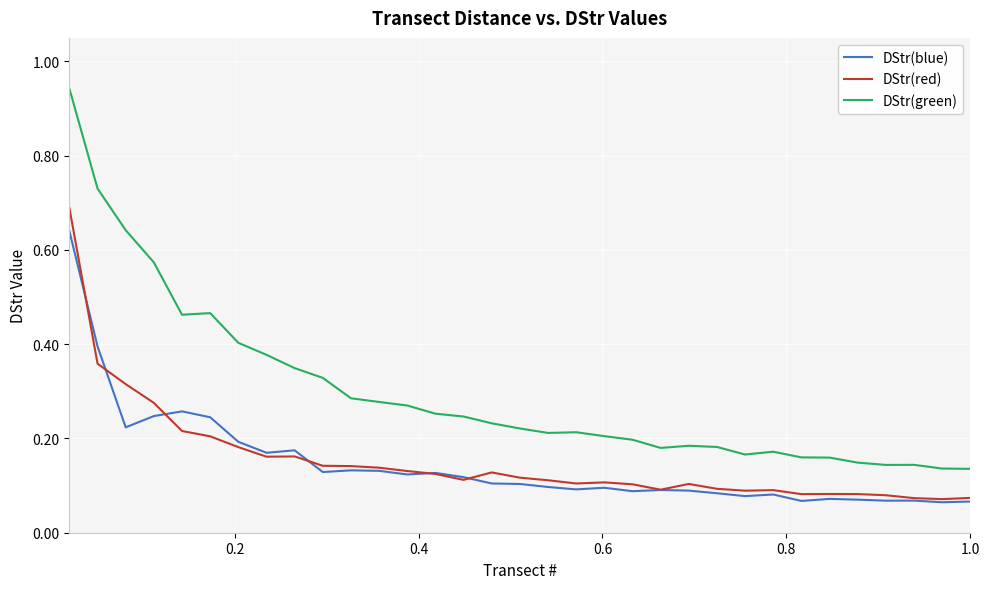

Does the chart display data point markers on the line(s)?

No